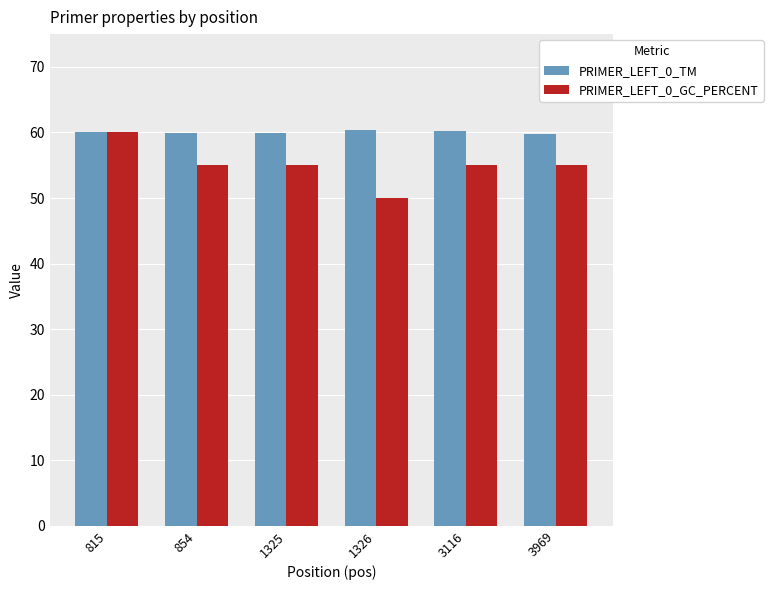

What is the value of the PRIMER_LEFT_0_TM bar at the 6th from the left?

59.8